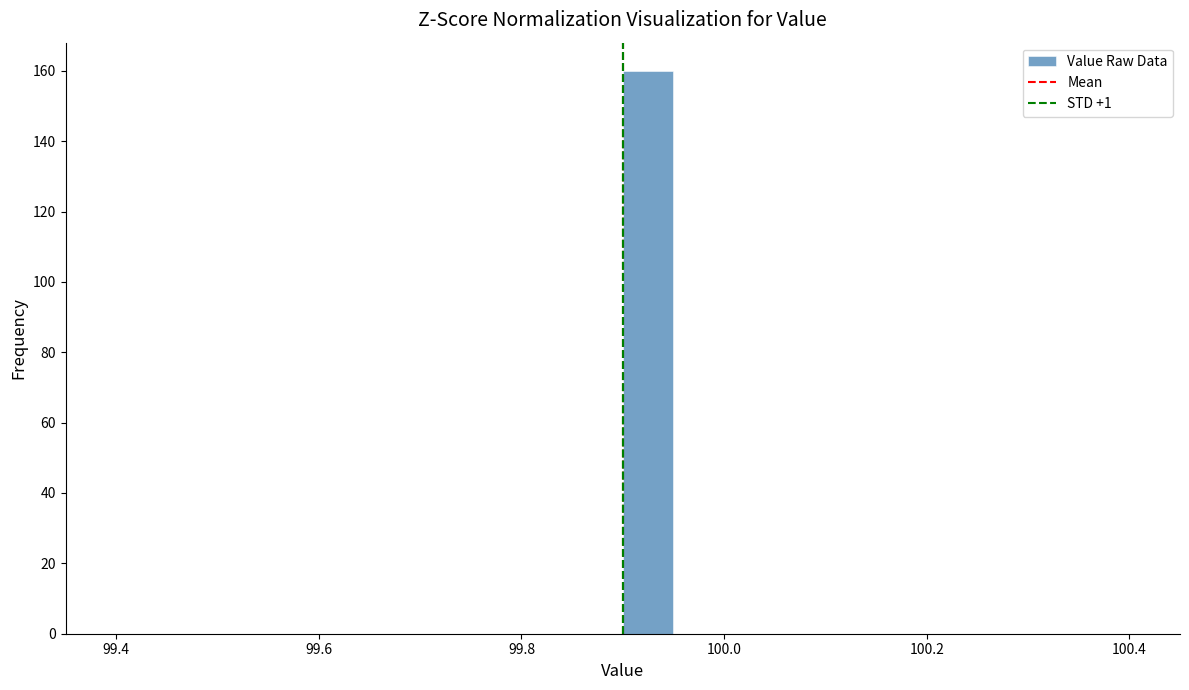

Around what value on the x-axis is the tallest bar? Give the approximate position of its centre, as read against the axis.

99.92